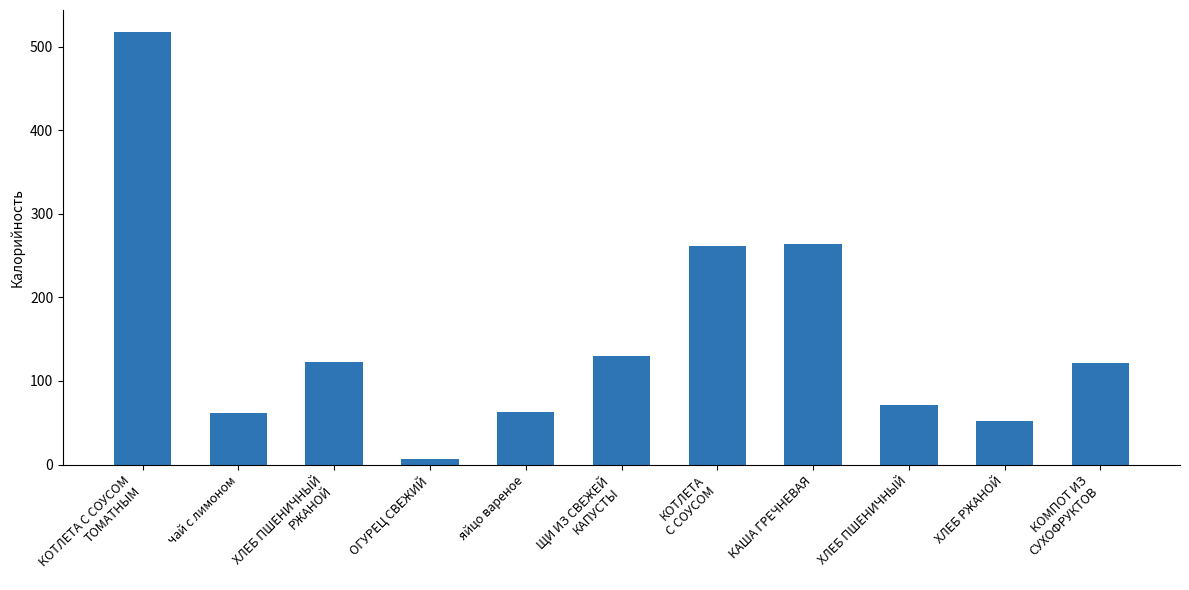

What is the label of the 4th bar from the left?

ОГУРЕЦ СВЕЖИЙ